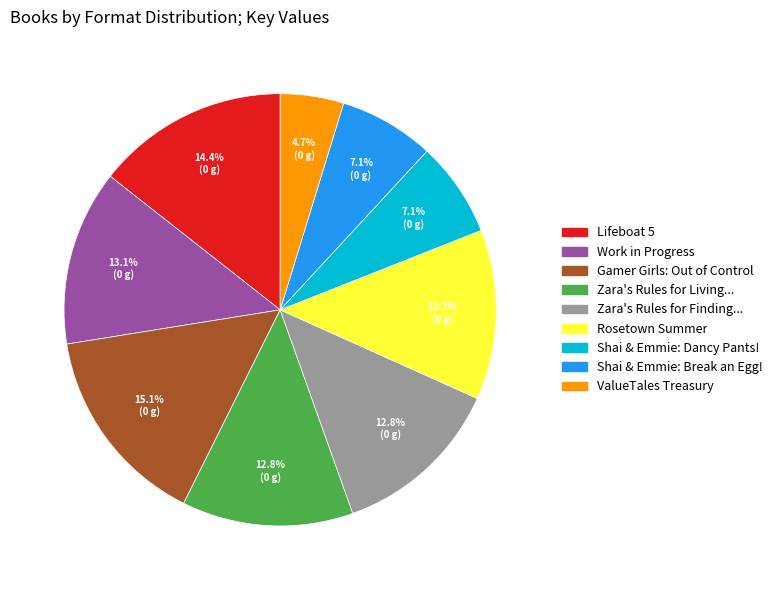

Is there a majority slice in this chart?

No